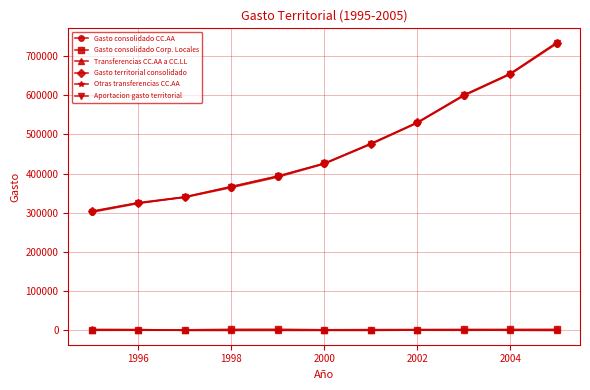

What is the highest value of the Gasto consolidado CC.AA series?

731588.9